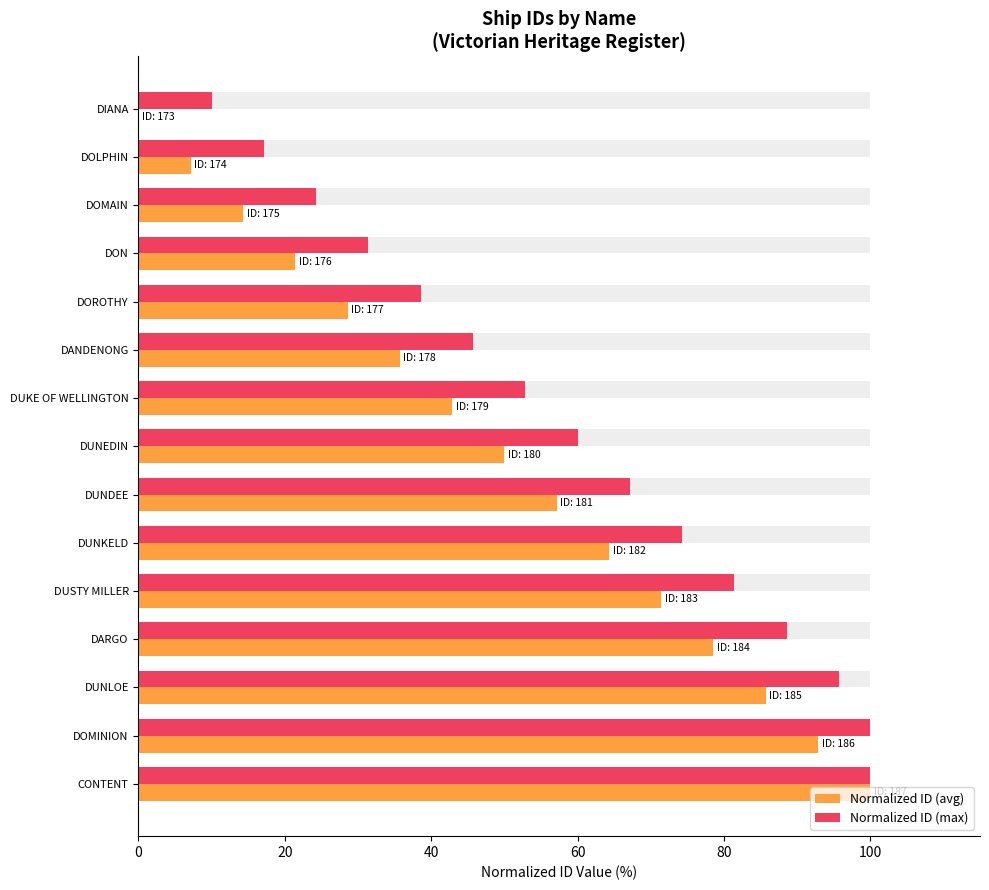

Rank the series at DOROTHY from lowest to highest value.

Normalized ID (avg), Normalized ID (max)